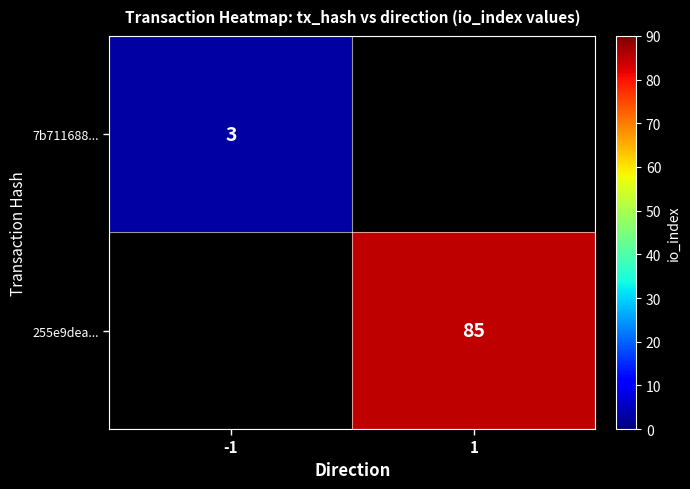

How many series are shown in this chart?

2